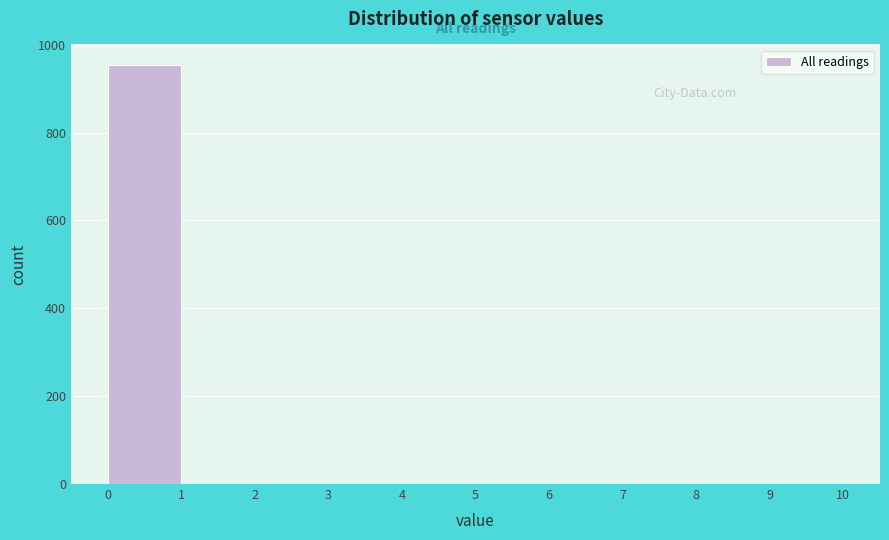

Over which range of the x-axis is the bar tallest?

0 to 1